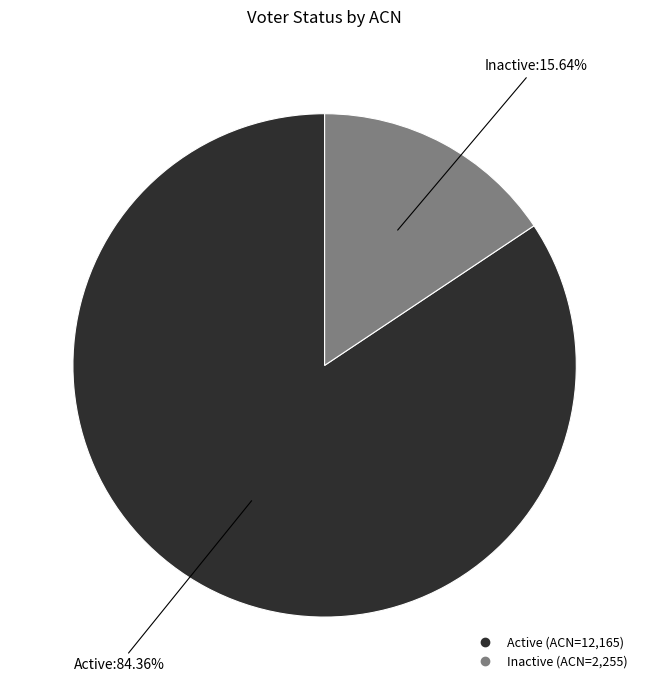

How many segments does this pie chart have?

2